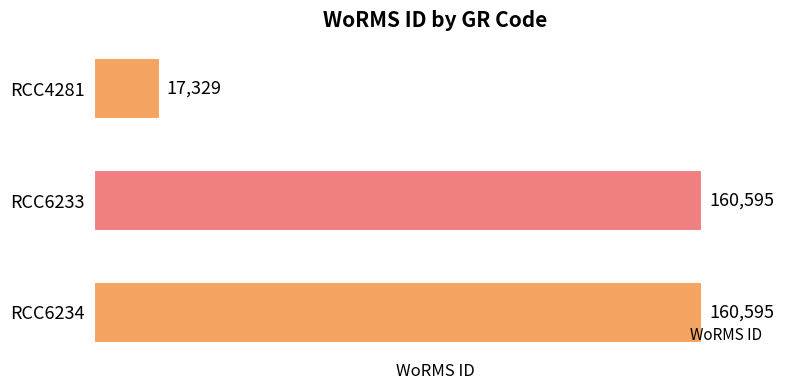

What is the maximum value shown in the chart?

160595